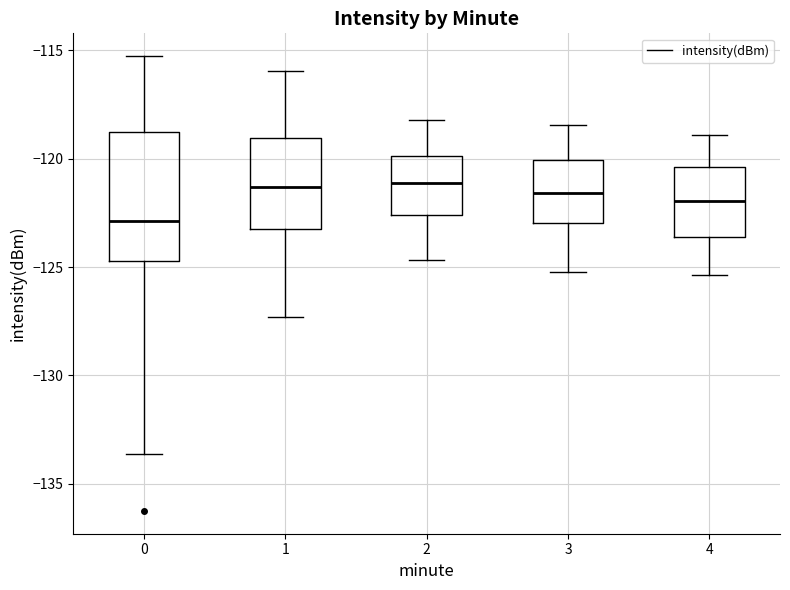

Comparing the boxes themselves (not the whiskers), which one is the tallest?

0